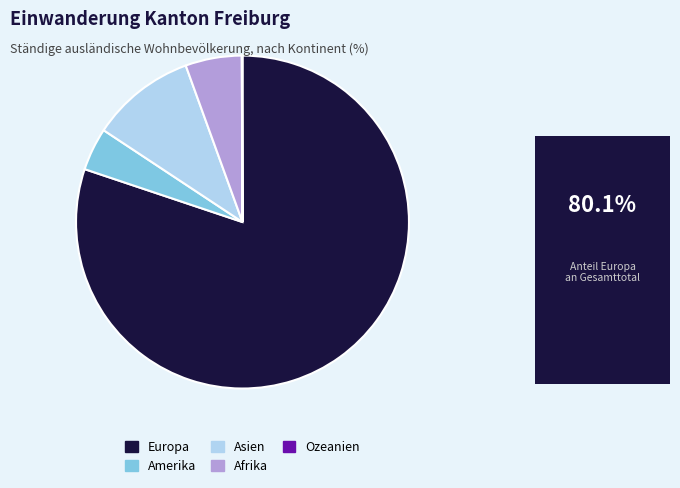

Does any single category account for the majority?

Yes